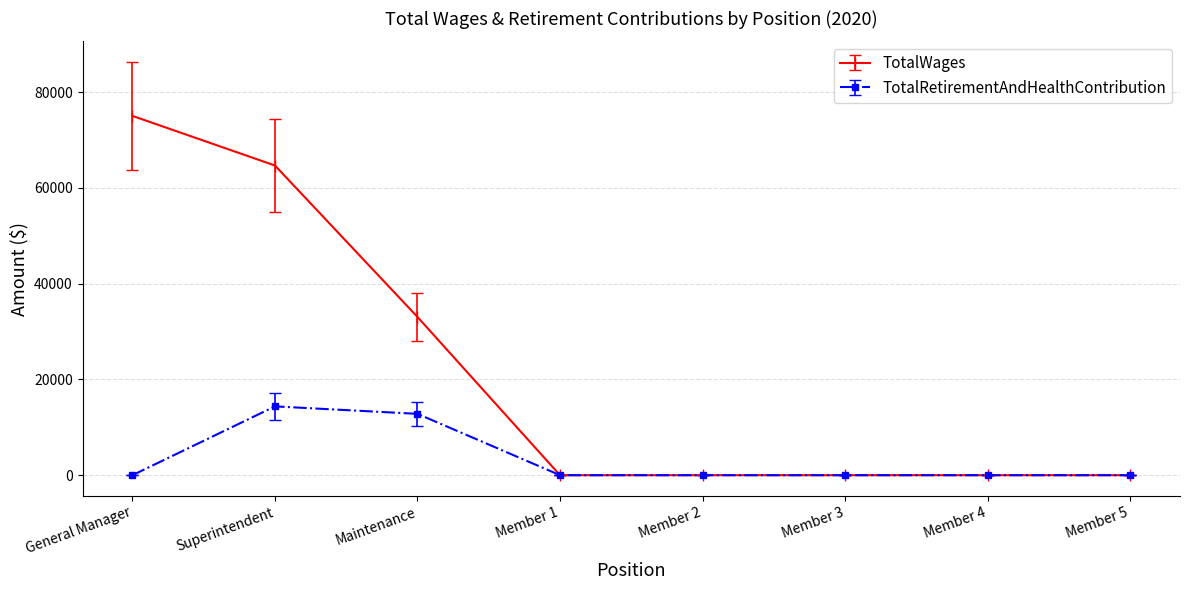

Reading left to right, extract all data points from this chart.

TotalWages: General Manager=75047	Superintendent=64688	Maintenance=33050	Member 1=0	Member 2=0	Member 3=0	Member 4=0	Member 5=0
TotalRetirementAndHealthContribution: General Manager=0	Superintendent=14375	Maintenance=12815	Member 1=0	Member 2=0	Member 3=0	Member 4=0	Member 5=0